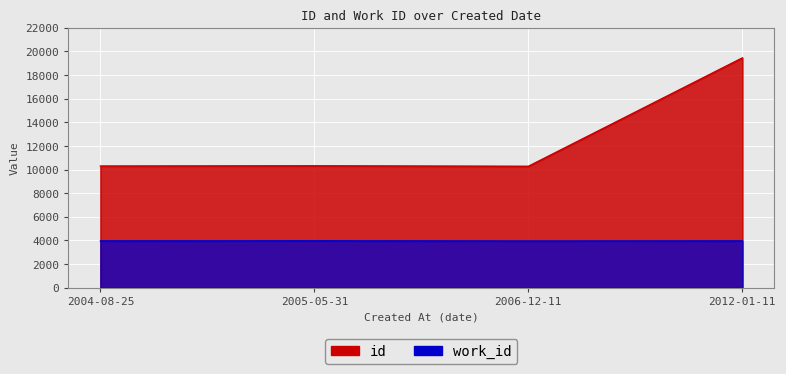

Which has a higher value, 2006-12-11 or 2004-08-25?

2004-08-25